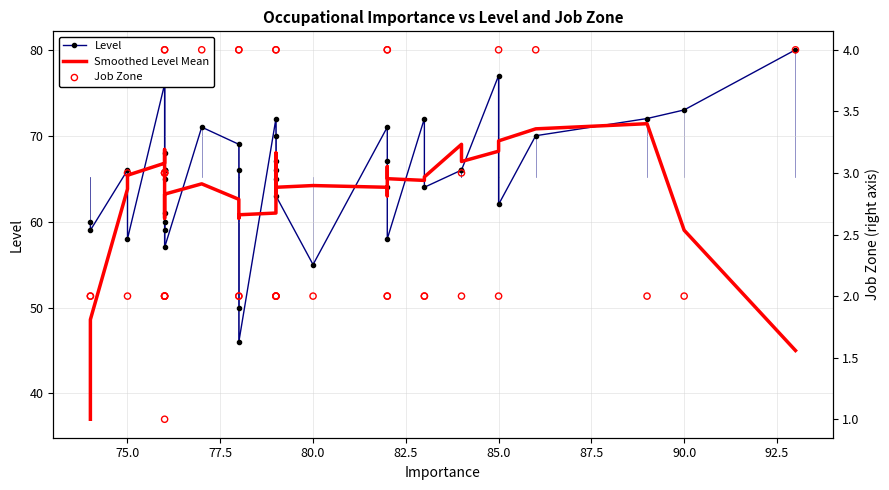

What are all the series names shown in the legend?

Level, Smoothed Level Mean, Job Zone